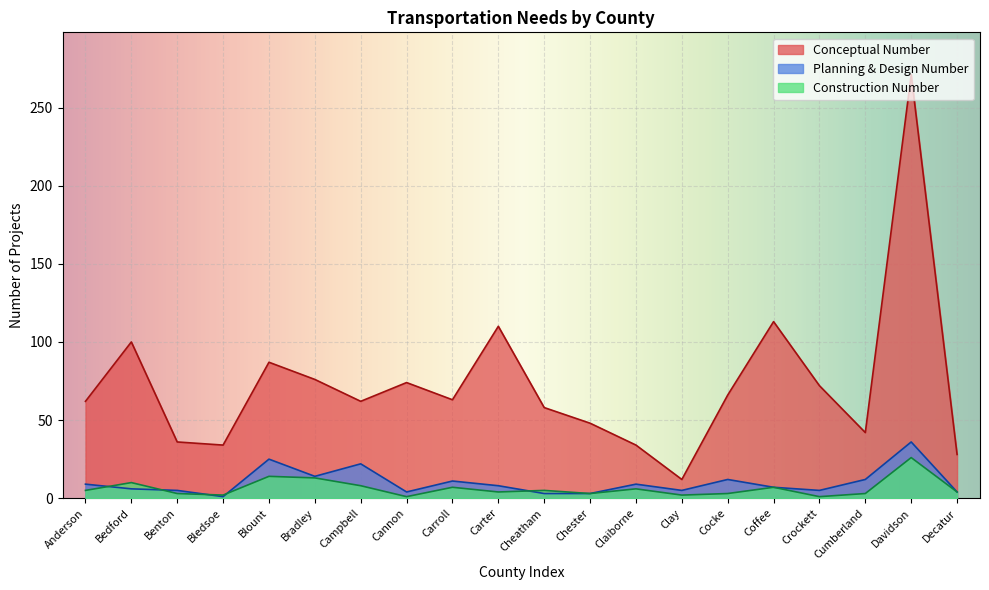

What is the total value across all series at Clay?

19